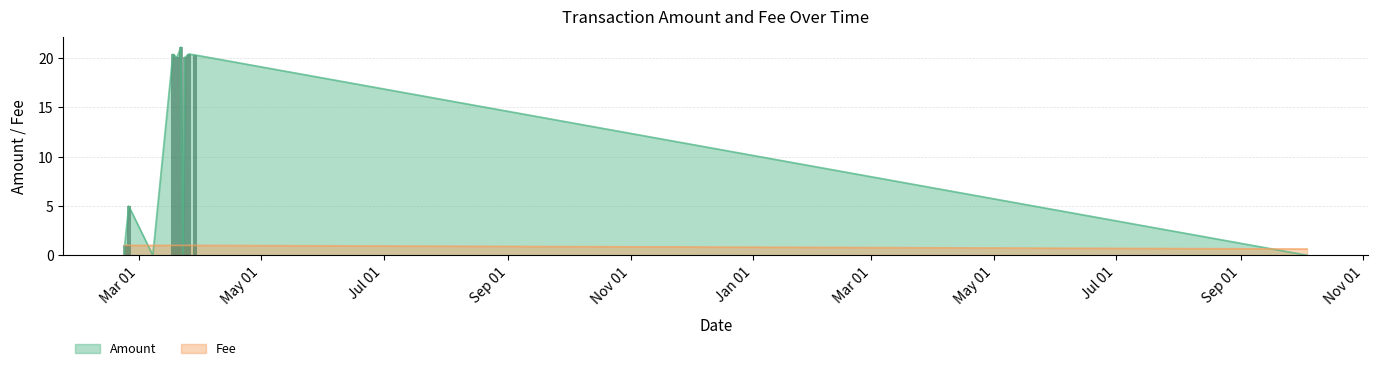

What is the difference between the highest and lowest values at 2018-03-22?

20.1